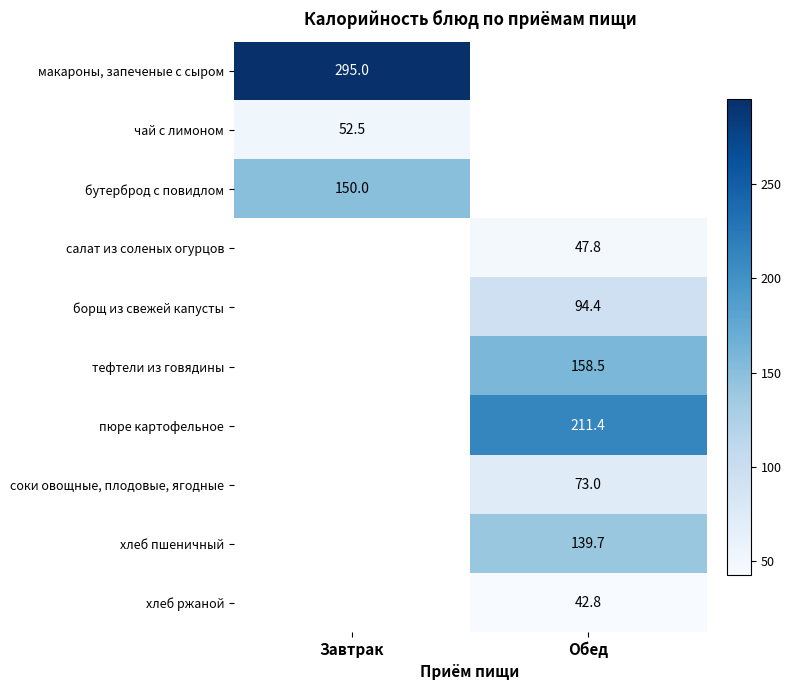

The value of чай с лимоном at Завтрак is 52.5. True or false?

True